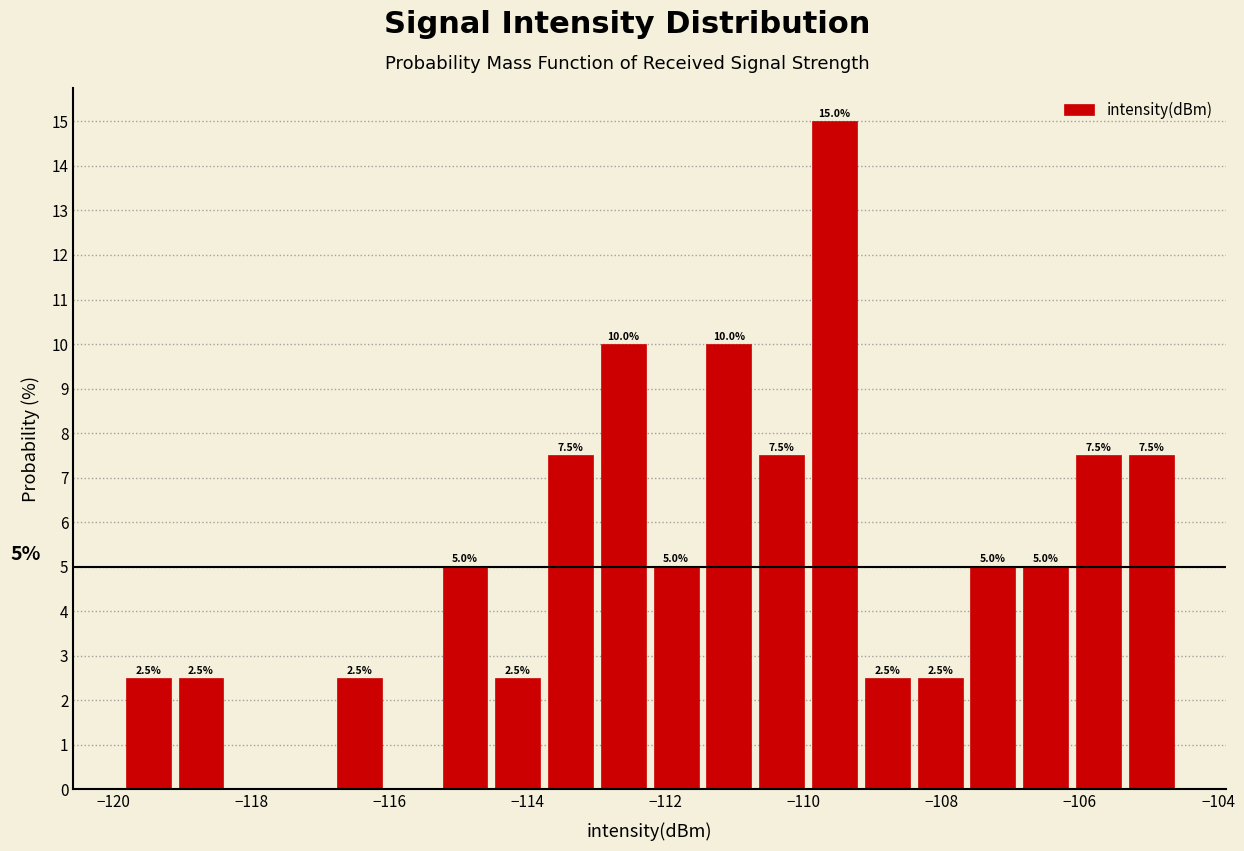

Read against the x-axis, roughly where is the centre of the tallest bar?

-109.6